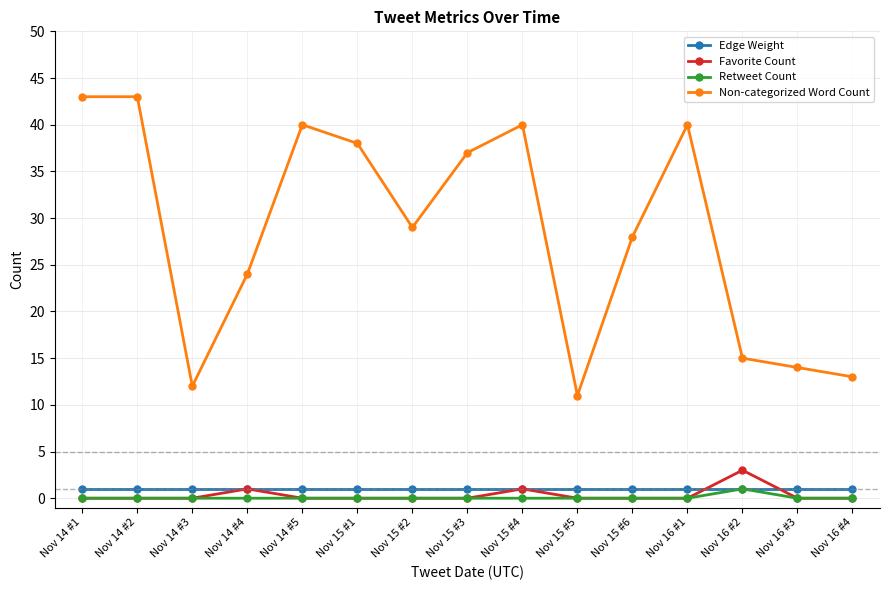

What is the label of the 5th point from the left?

Nov 14 #5